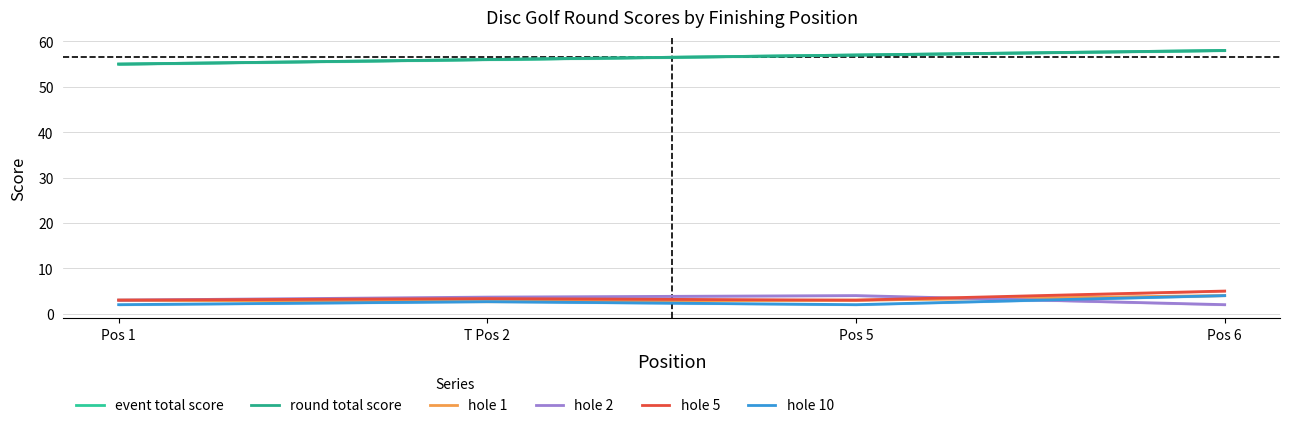

Which series has the largest total across all categories?

event total score